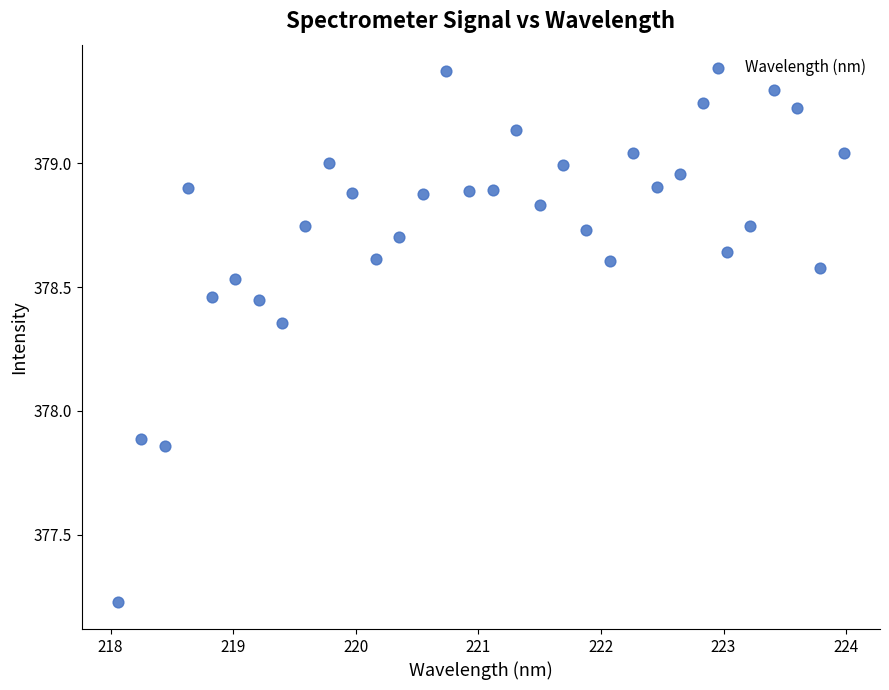

What is the range of X values (max minus min)?

5.9